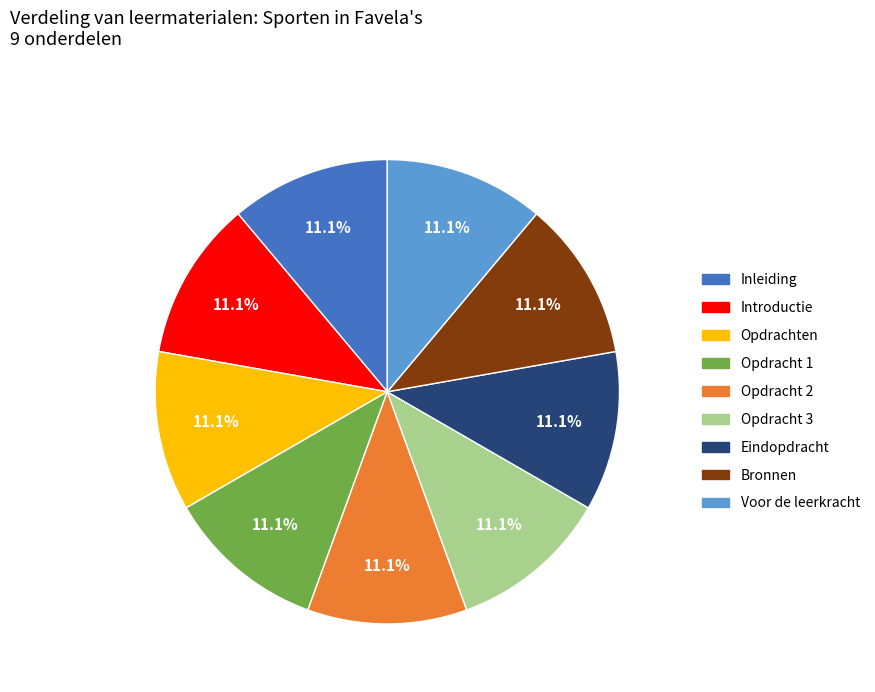

Is there any slice that represents more than half of the pie?

No